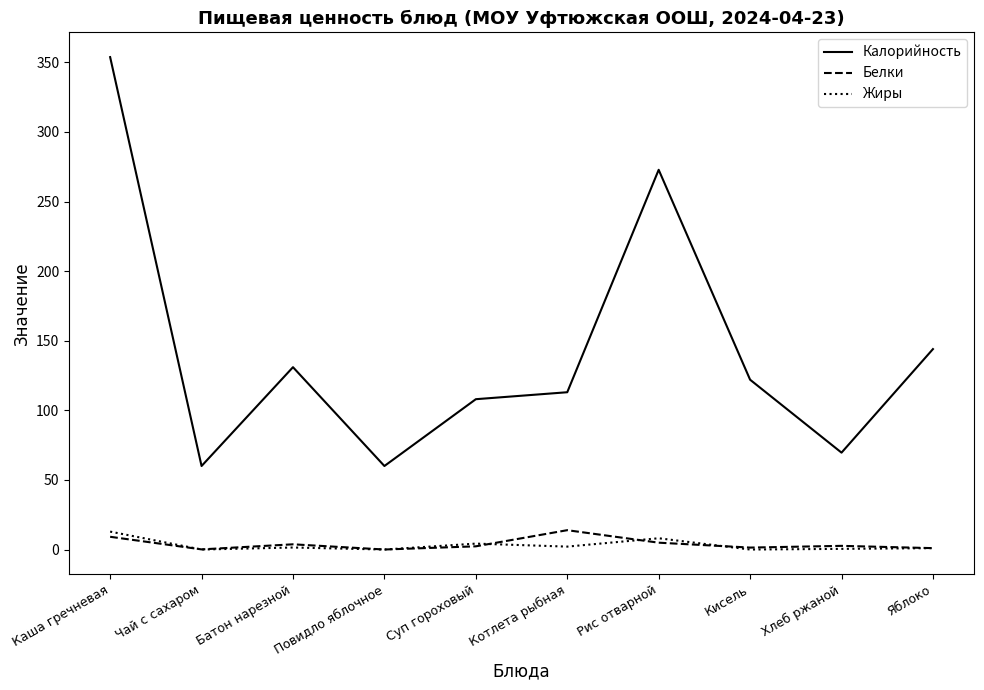

True or false: Жиры and Калорийность intersect in this chart.

False